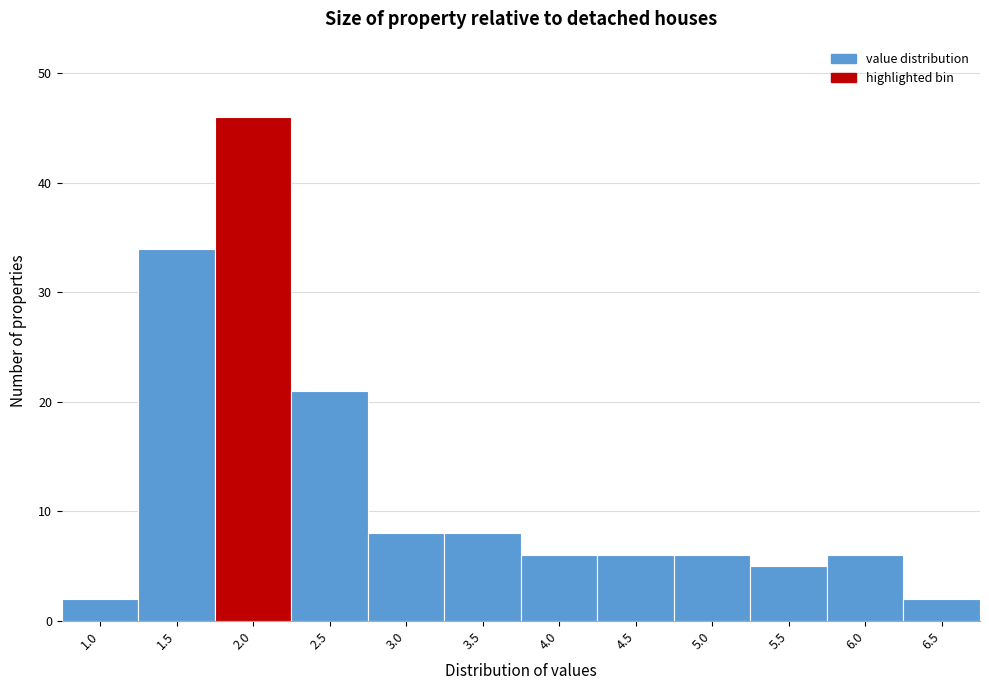

Reading left to right, list all the values displayed in this chart.

2	34	46	21	8	8	6	6	6	5	6	2